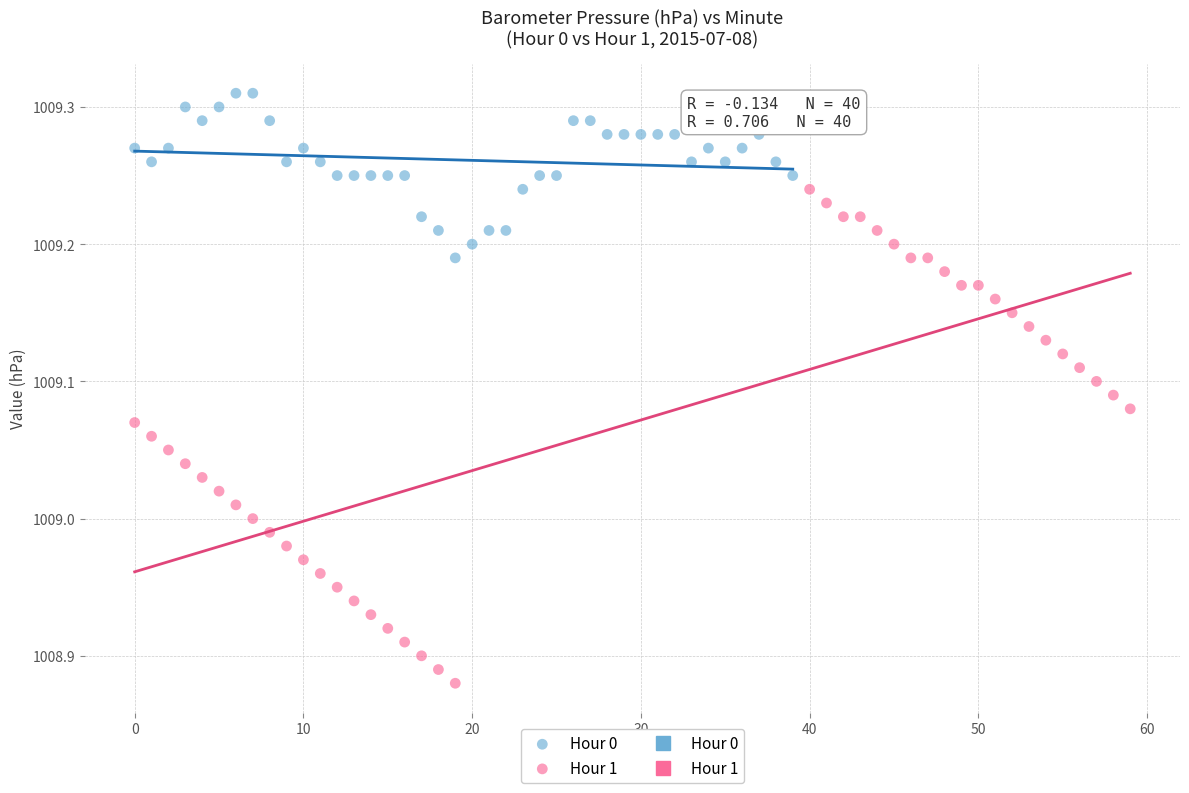

Which series reaches the minimum Y coordinate?

Hour 1